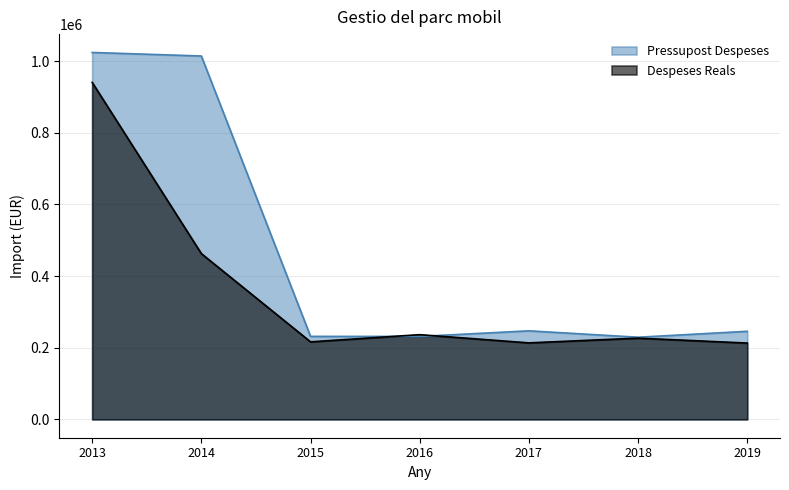

At 2015, list the series in order from smallest to largest.

Despeses Reals, Pressupost Despeses